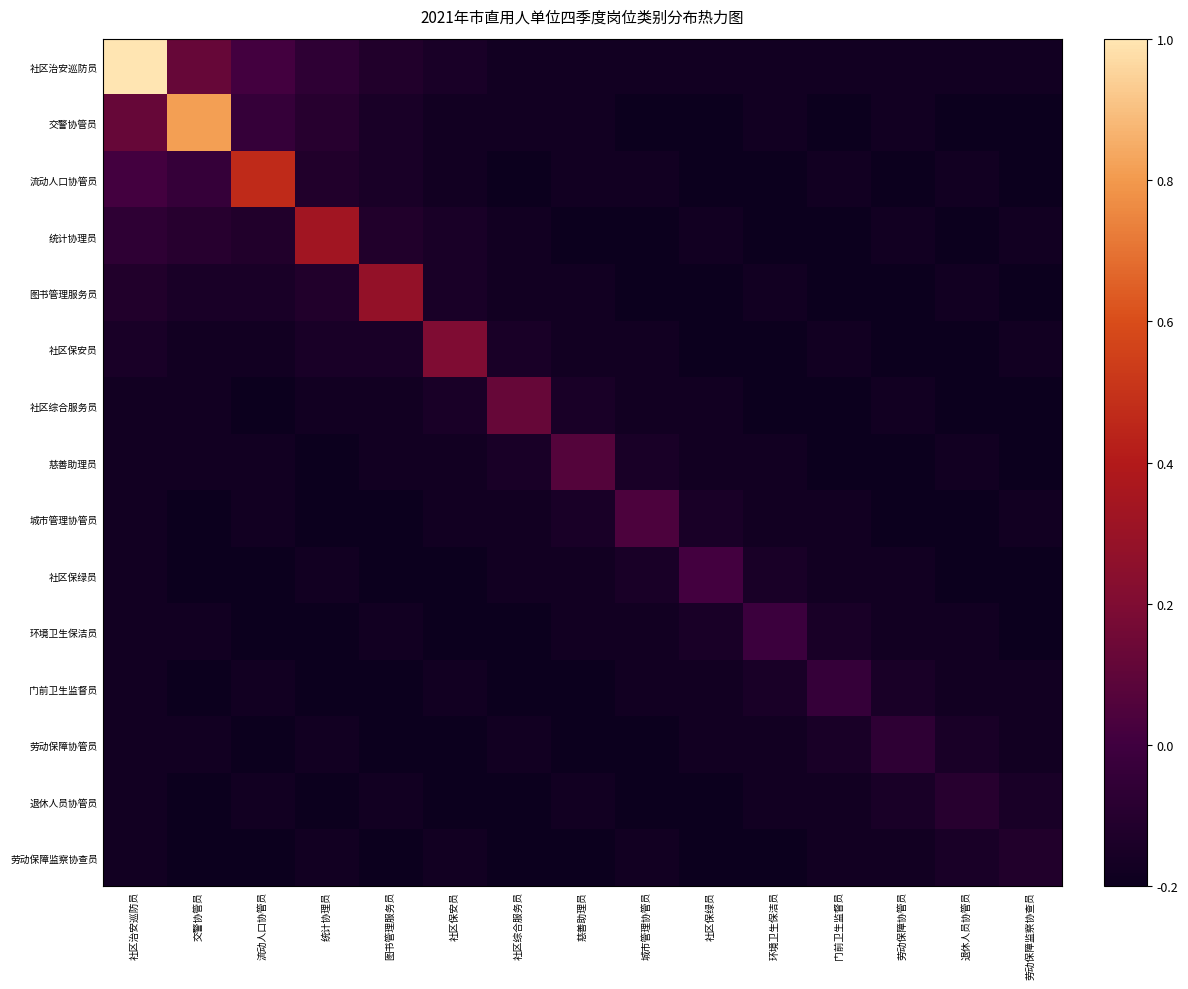

How many series are shown in this chart?

15